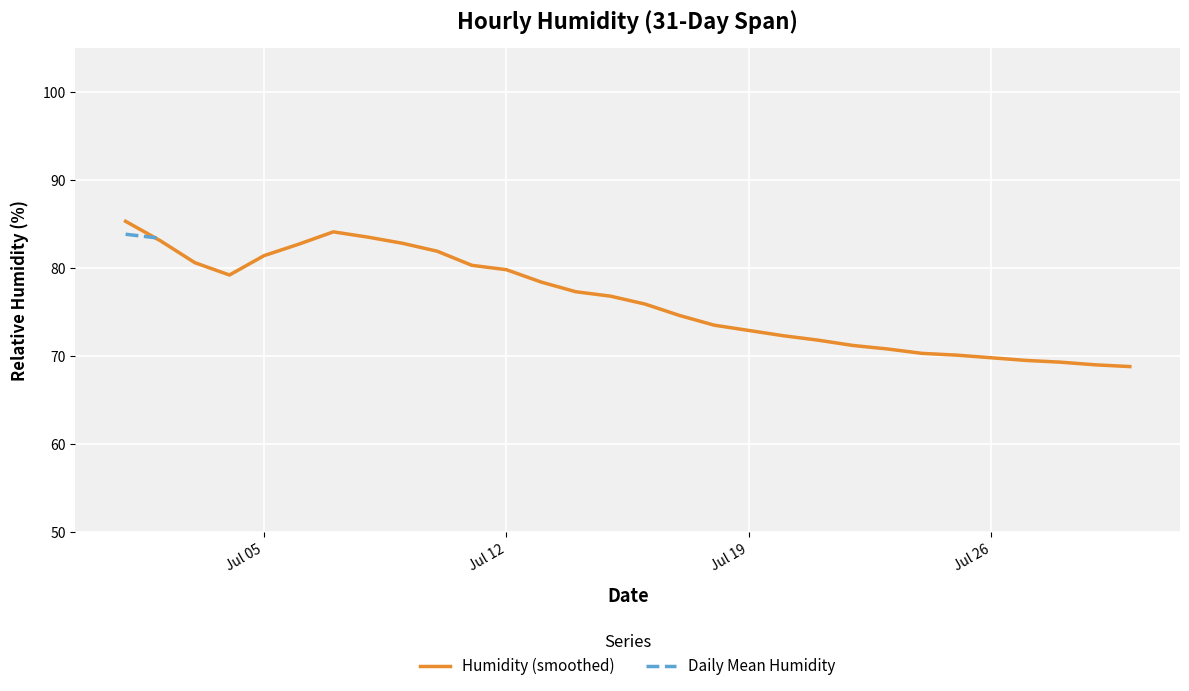

The value of Humidity (smoothed) at Jul 05 is 81.4. True or false?

True